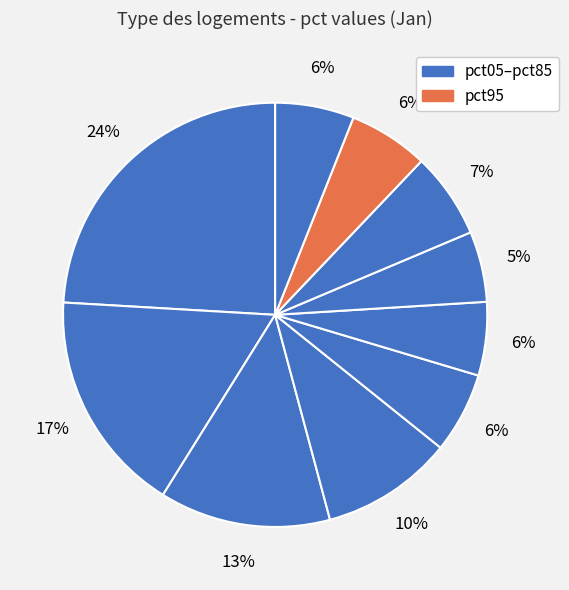

How many segments does this pie chart have?

10